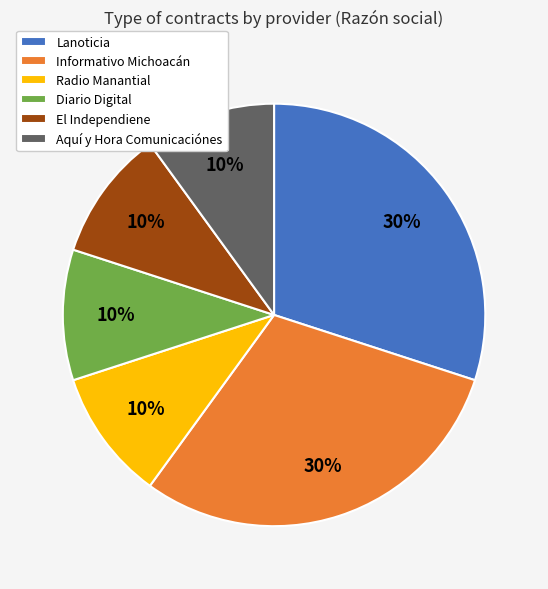

Count the number of slices in the pie.

6